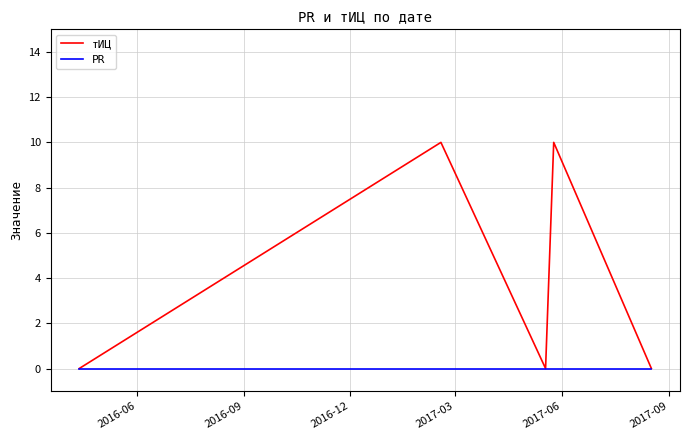

Does the chart have visible grid lines?

Yes